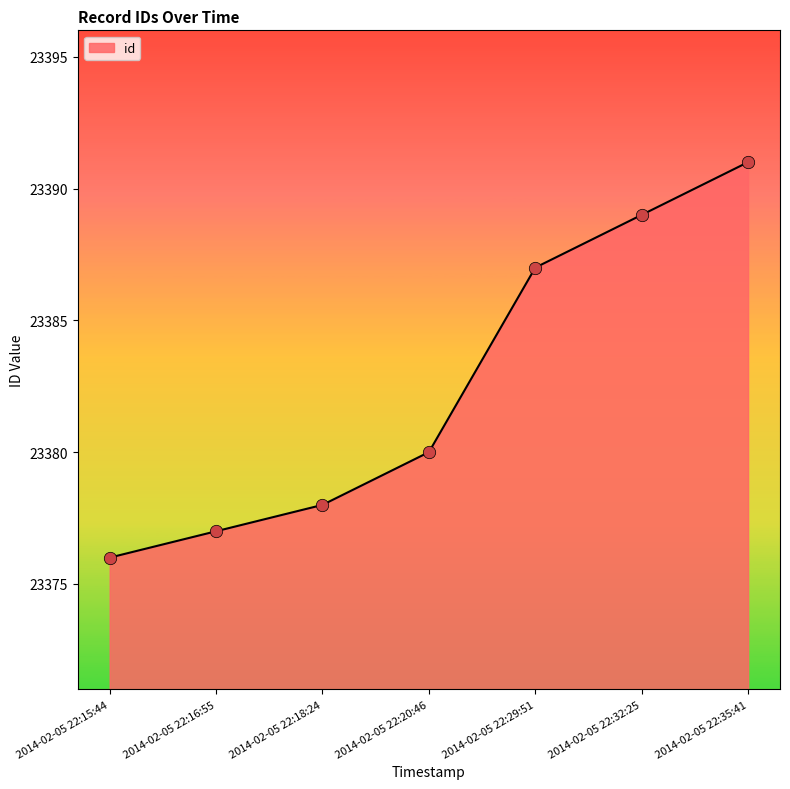

Which has a higher value, 2014-02-05 22:32:25 or 2014-02-05 22:18:24?

2014-02-05 22:32:25